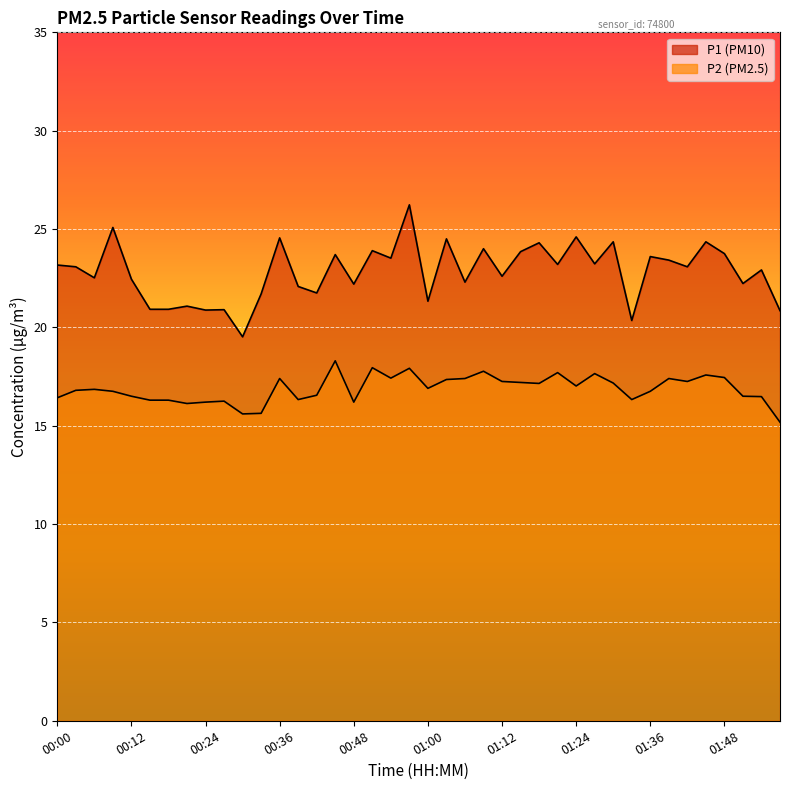

How many lines are shown in the chart?

2